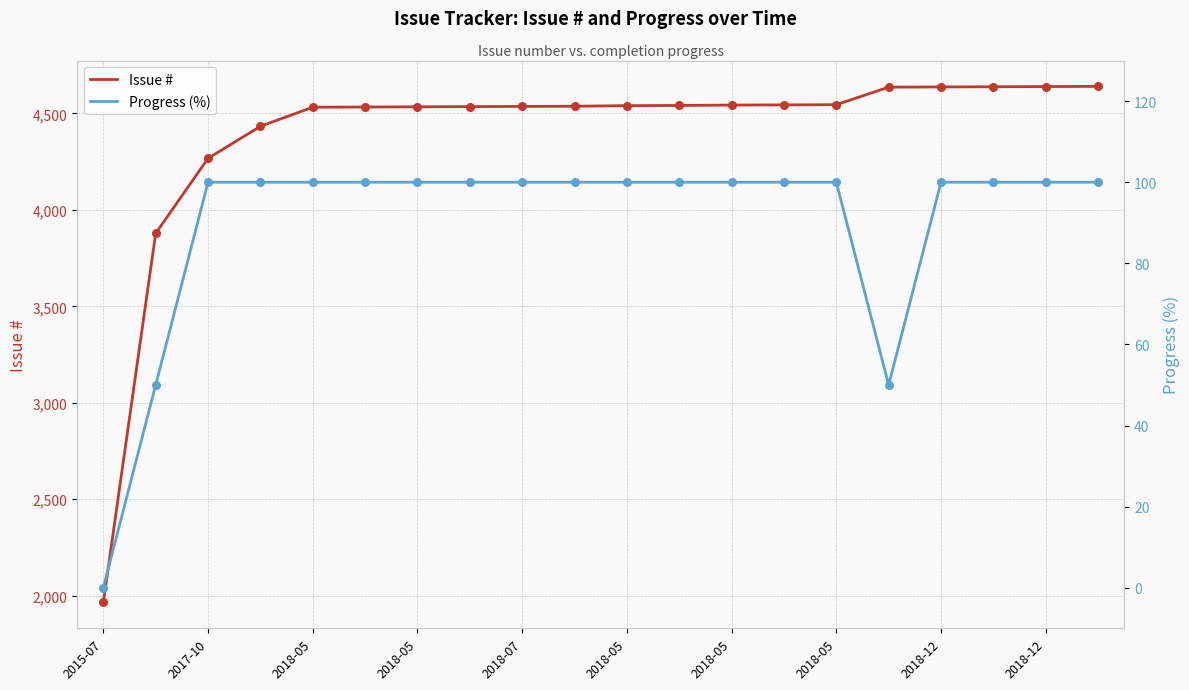

Is the value of Progress (%) at 19 greater than the value of Issue # at 11?

No